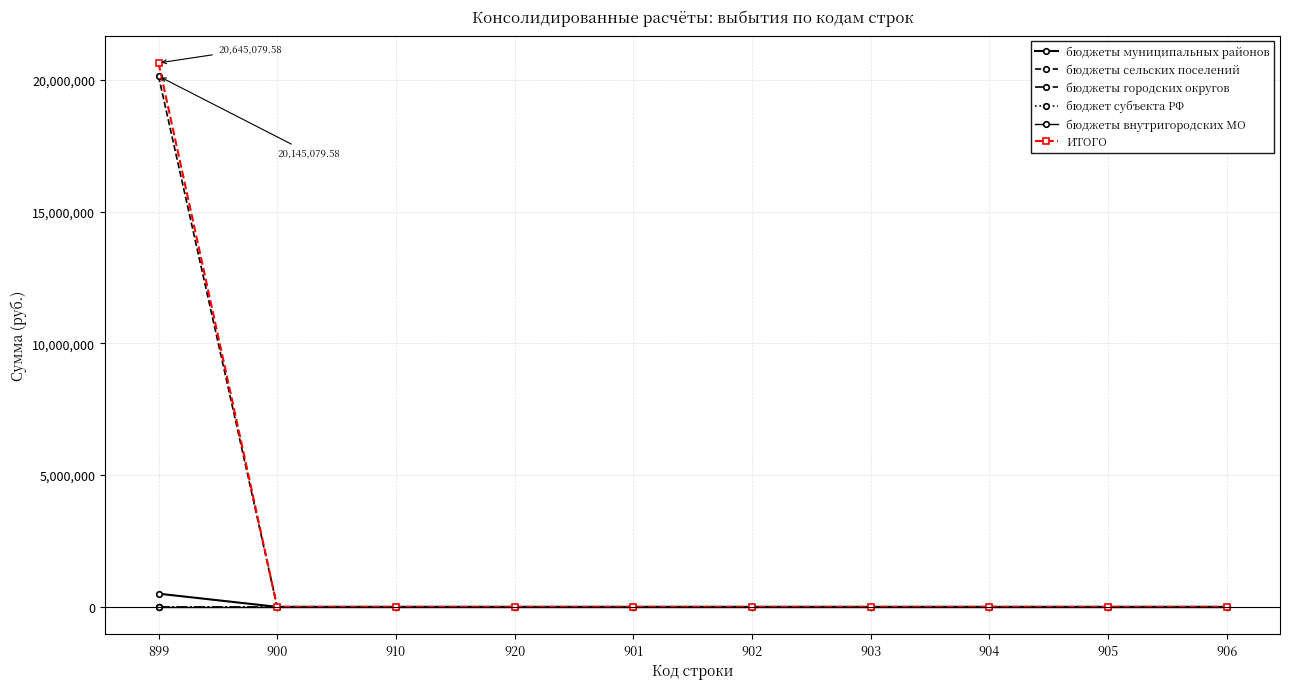

Reading left to right, list all the values displayed in this chart.

бюджеты муниципальных районов: 899=500000.0	900=0.0	910=0.0	920=0.0	901=0.0	902=0.0	903=0.0	904=0.0	905=0.0	906=0.0
бюджеты сельских поселений: 899=20145079.6	900=0.0	910=0.0	920=0.0	901=0.0	902=0.0	903=0.0	904=0.0	905=0.0	906=0.0
бюджеты городских округов: 899=0.0	900=0.0	910=0.0	920=0.0	901=0.0	902=0.0	903=0.0	904=0.0	905=0.0	906=0.0
бюджет субъекта РФ: 899=0.0	900=0.0	910=0.0	920=0.0	901=0.0	902=0.0	903=0.0	904=0.0	905=0.0	906=0.0
бюджеты внутригородских МО: 899=0.0	900=0.0	910=0.0	920=0.0	901=0.0	902=0.0	903=0.0	904=0.0	905=0.0	906=0.0
ИТОГО: 899=20645079.6	900=0.0	910=0.0	920=0.0	901=0.0	902=0.0	903=0.0	904=0.0	905=0.0	906=0.0